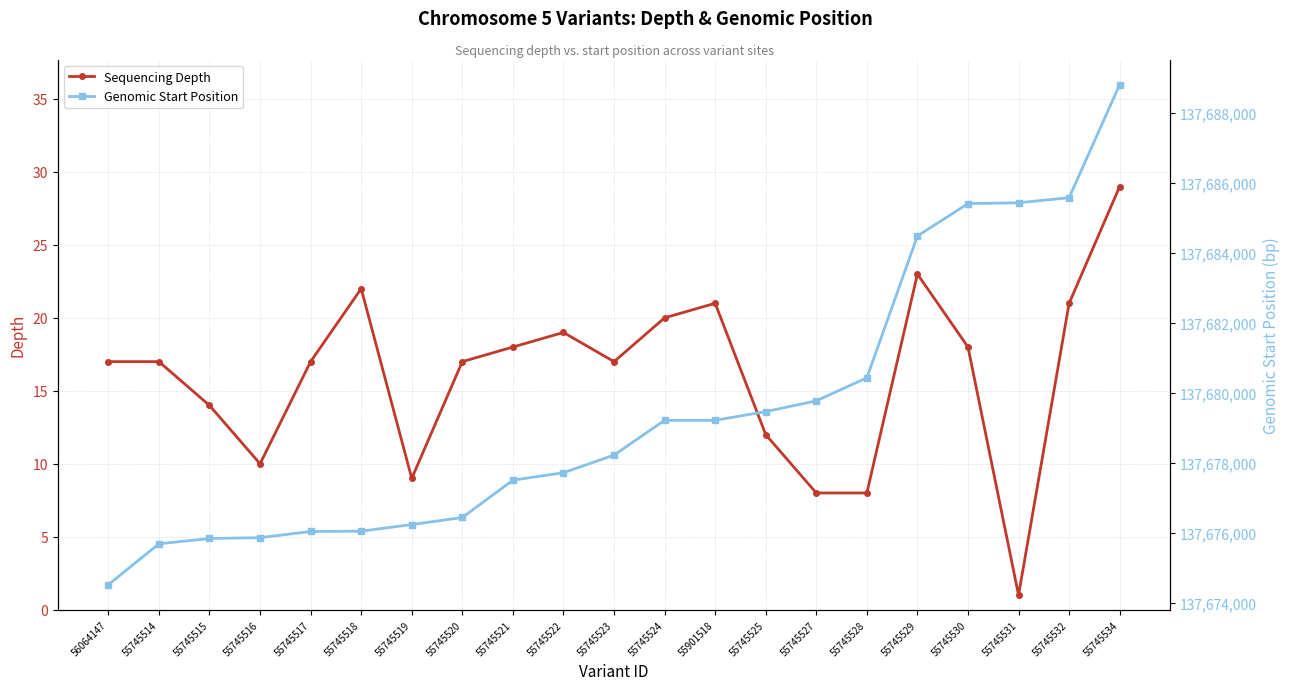

Reading left to right, what are all the values shown in this chart?

Sequencing Depth: 56064147=17	55745514=17	55745515=14	55745516=10	55745517=17	55745518=22	55745519=9	55745520=17	55745521=18	55745522=19	55745523=17	55745524=20	55901518=21	55745525=12	55745527=8	55745528=8	55745529=23	55745530=18	55745531=1	55745532=21	55745534=29
Genomic Start Position: 56064147=137674529	55745514=137675697	55745515=137675849	55745516=137675873	55745517=137676049	55745518=137676058	55745519=137676247	55745520=137676449	55745521=137677515	55745522=137677728	55745523=137678231	55745524=137679225	55901518=137679225	55745525=137679474	55745527=137679781	55745528=137680439	55745529=137684491	55745530=137685416	55745531=137685439	55745532=137685584	55745534=137688816